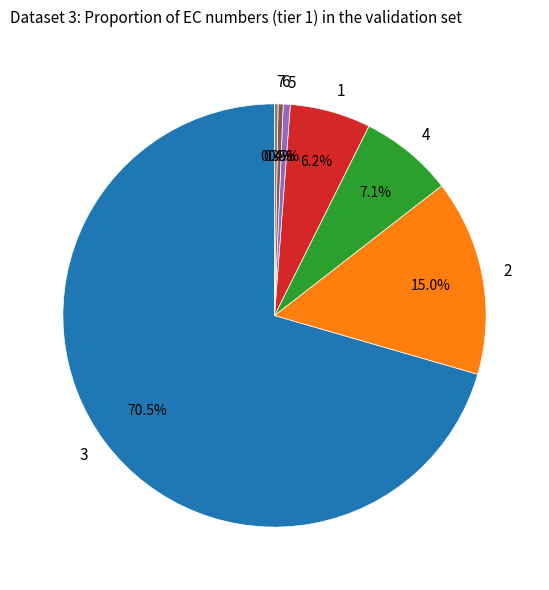

To the nearest percent, what is the average slice percentage?

14%